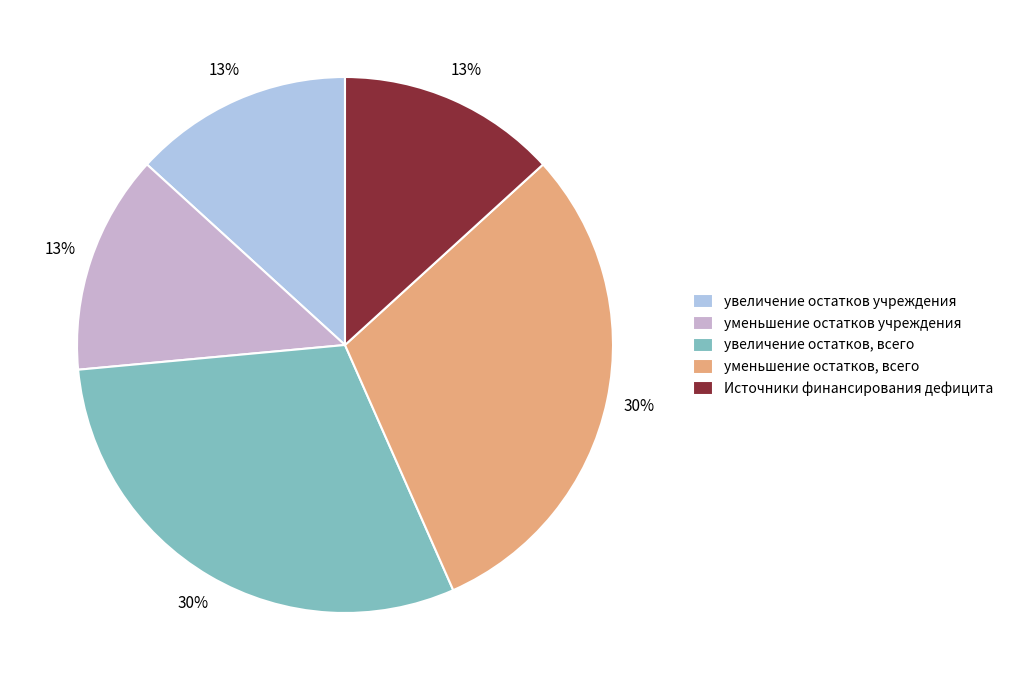

True or false: уменьшение остатков, всего accounts for 23% of the total.

False